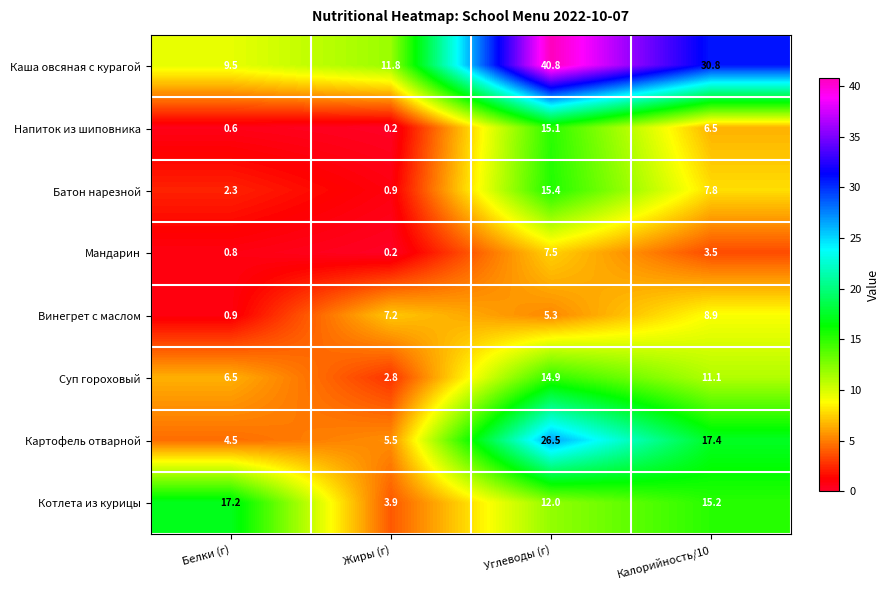

What is the difference between the maximum and minimum values in the Котлета из курицы series?

13.3